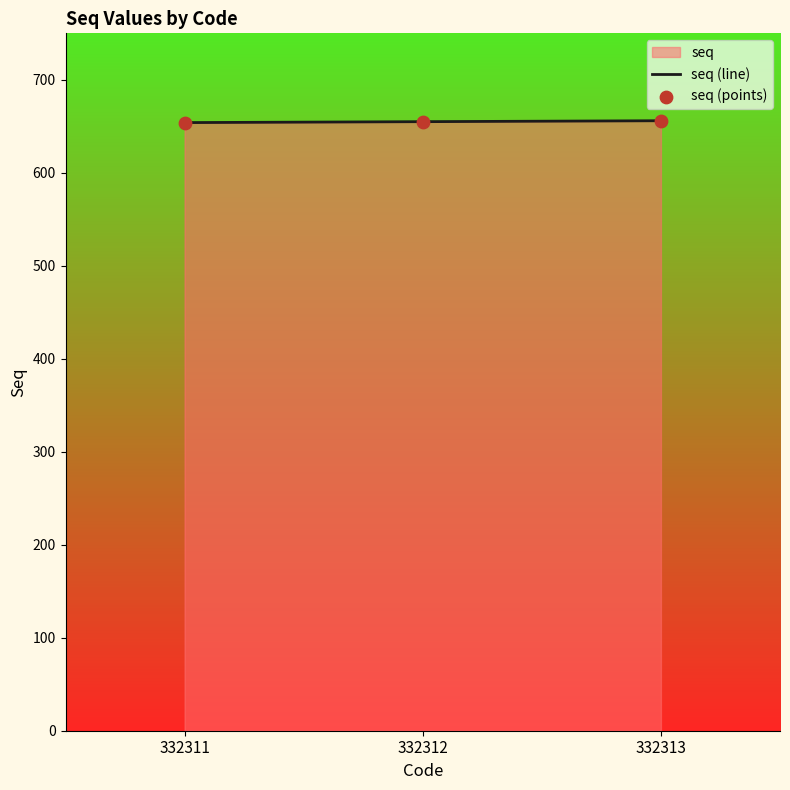

Is the value of seq (points) at 332313 greater than the value of seq (line) at 332311?

Yes